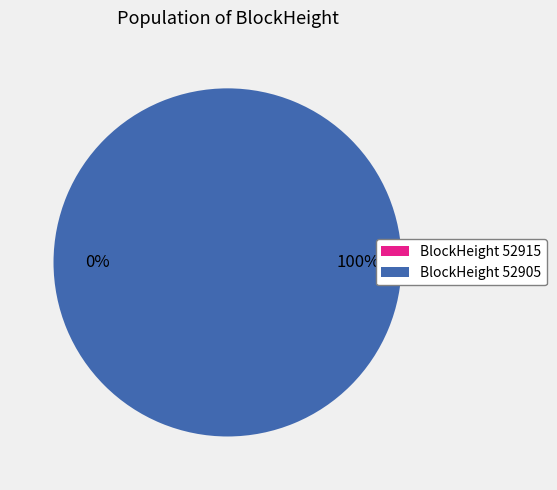

To the nearest percent, what percentage of the pie is 52905?

100%